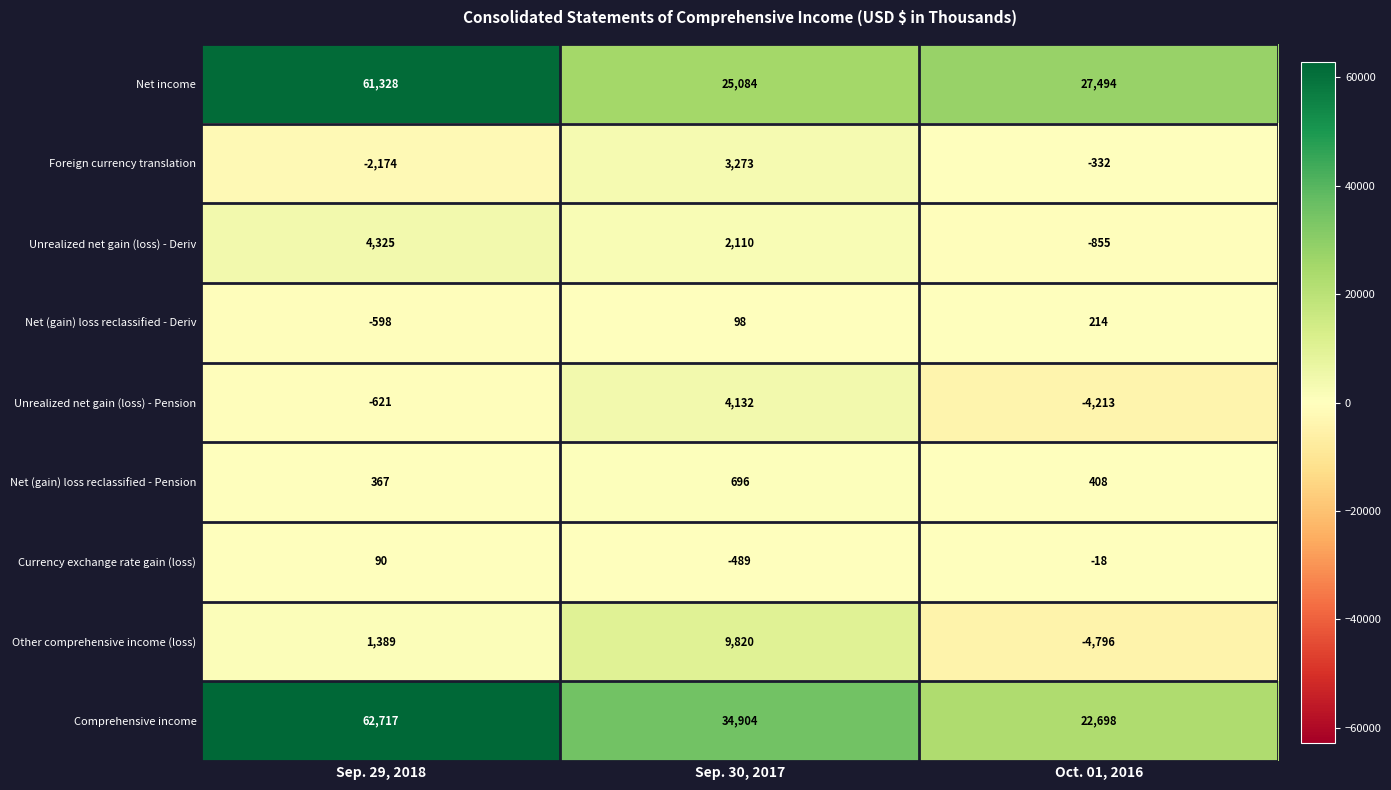

How many data points in Net income are less than 27494?

1